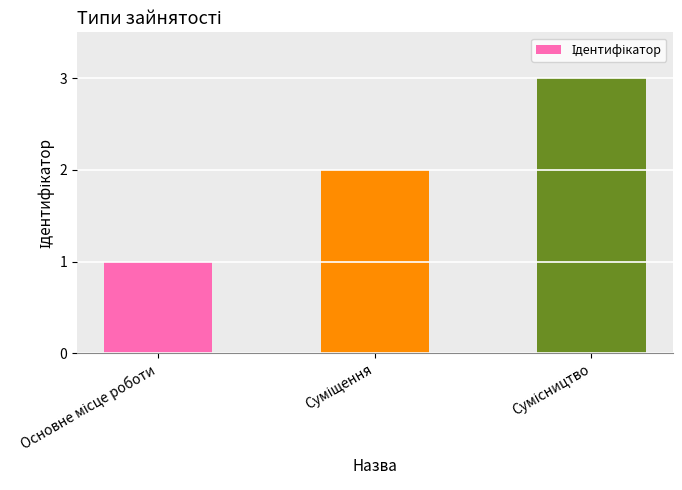

What is the value of the 2nd bar from the left?

2